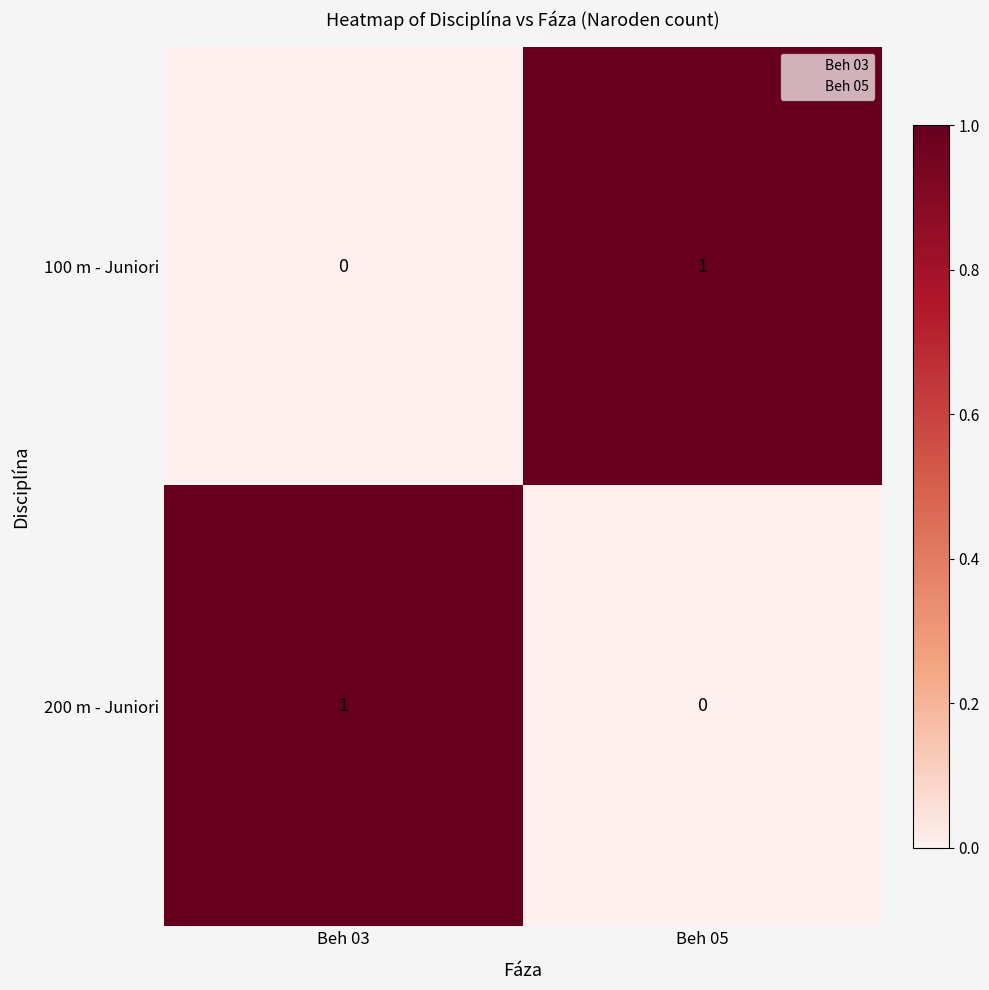

List the labels in order of 200 m - Juniori value, smallest first.

Beh 05, Beh 03